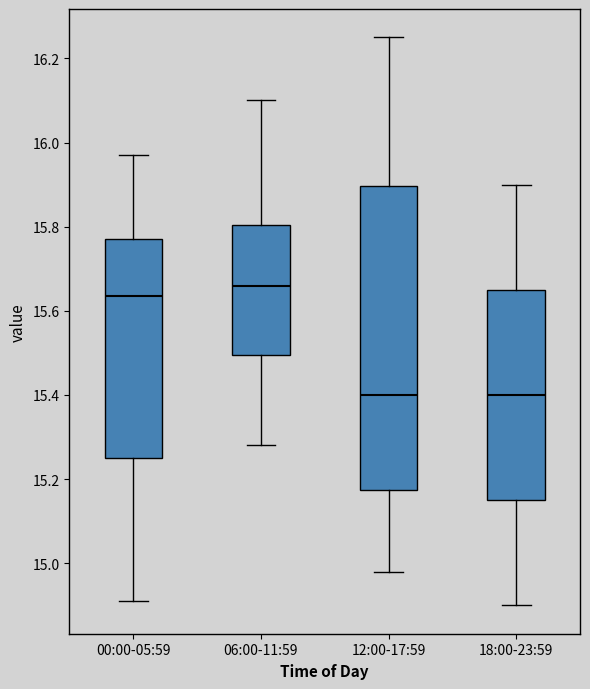

Reading left to right, read every box against the y-axis: the position of its median line, the range the box covers, and the ends of its whiskers. The values are not printed on the chart, so give them approximately, as read against the axis.

00:00-05:59: median 15.64, box 15.26 to 15.78, whiskers 14.92 to 15.98
06:00-11:59: median 15.66, box 15.50 to 15.80, whiskers 15.28 to 16.10
12:00-17:59: median 15.40, box 15.18 to 15.90, whiskers 14.98 to 16.26
18:00-23:59: median 15.40, box 15.16 to 15.66, whiskers 14.90 to 15.90